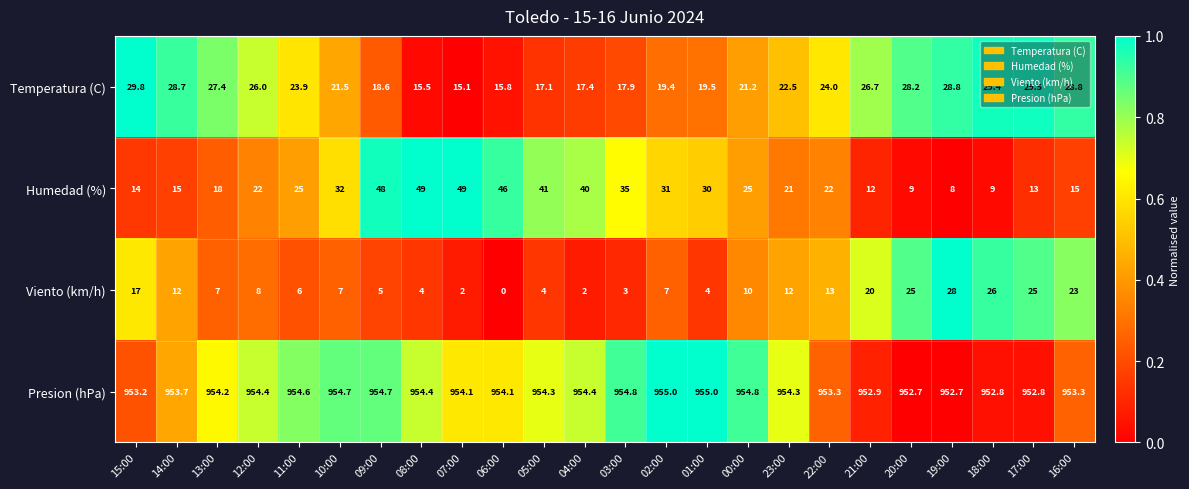

Is it true that Presion (hPa) equals 395.5 at 03:00?

False